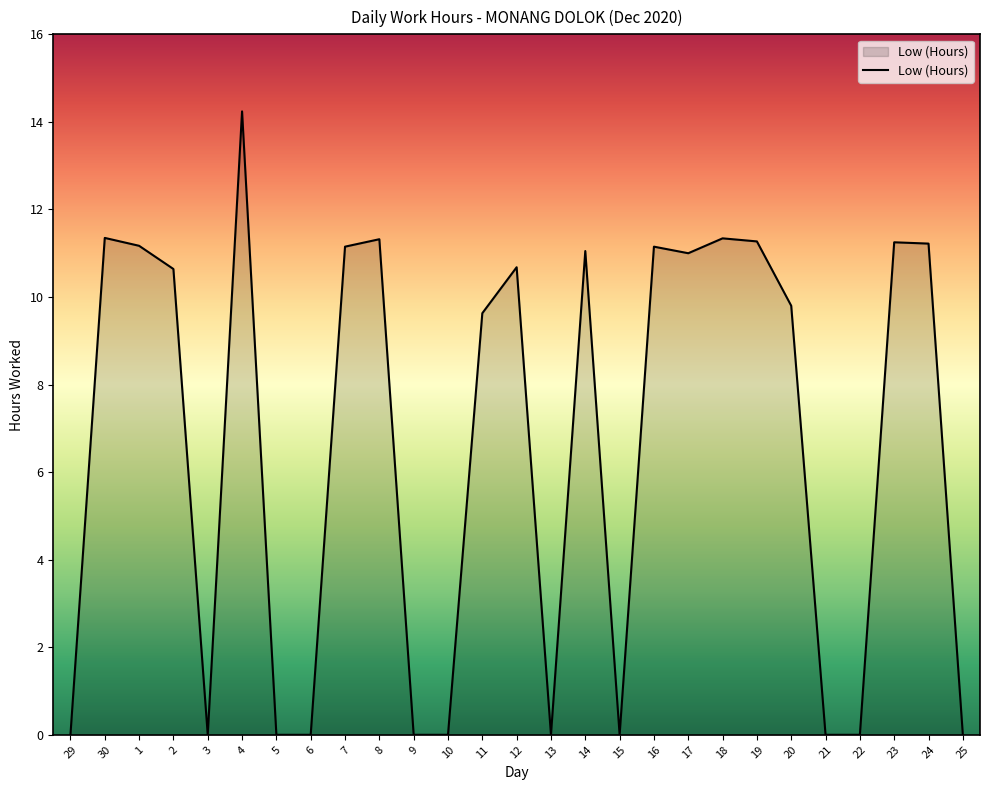

What is the change in value from 19 to 20?

-1.5